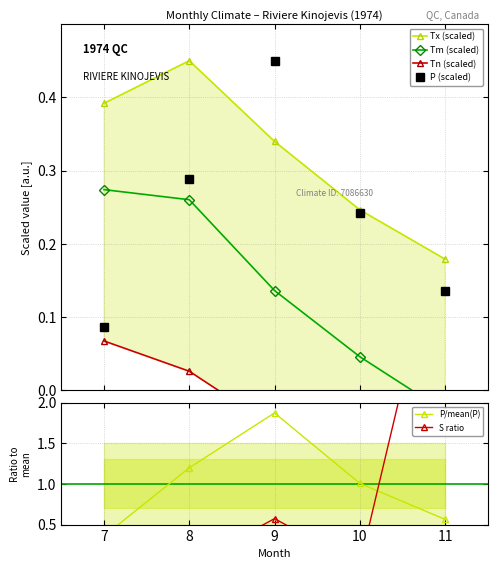

How many P (scaled) values are between 0 and 1?

5